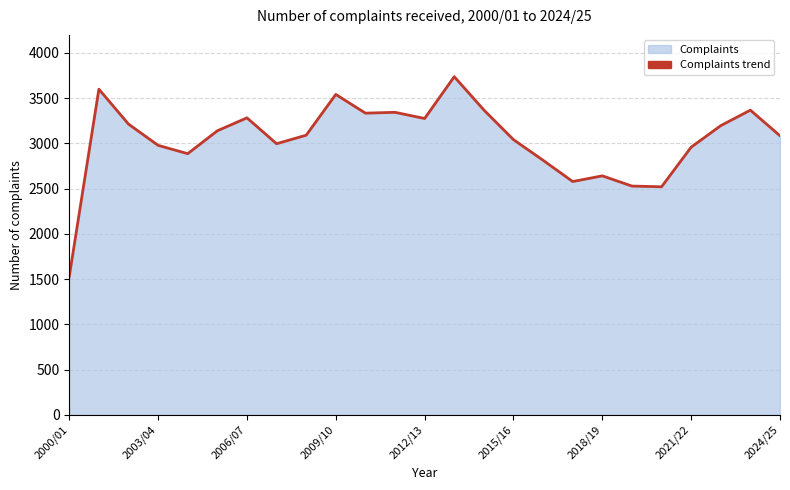

What is the smallest value displayed?

1531